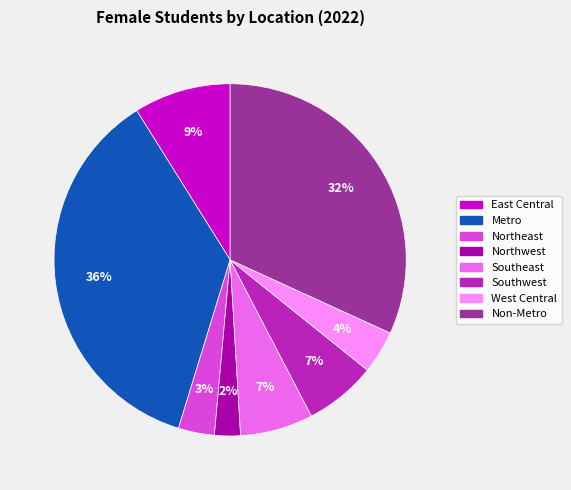

What is the ratio of the value at Northwest to the value at Non-Metro?

0.1